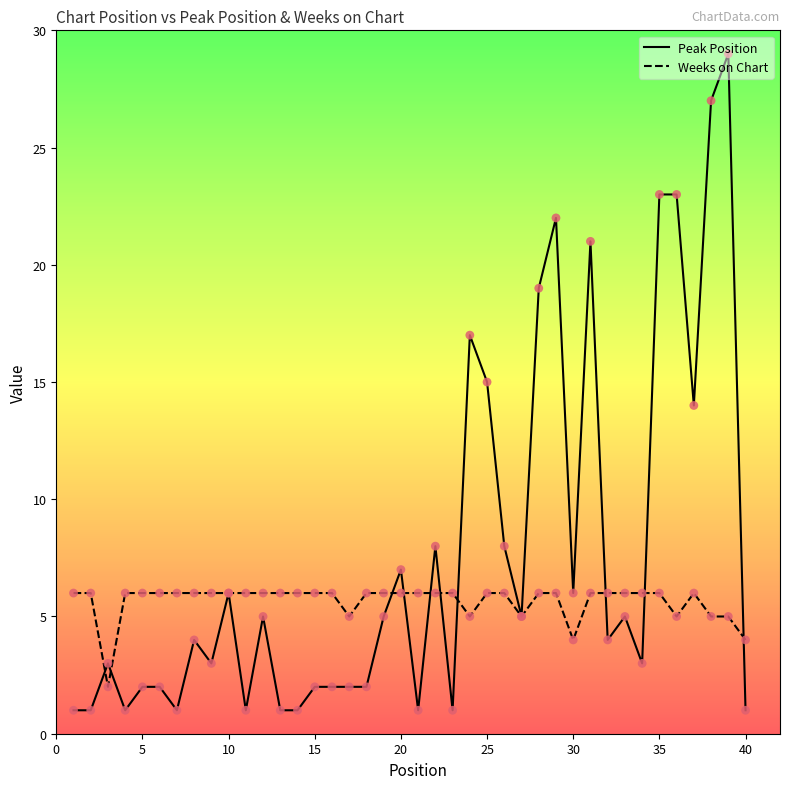

Which series has the largest range (max minus min)?

Peak Position